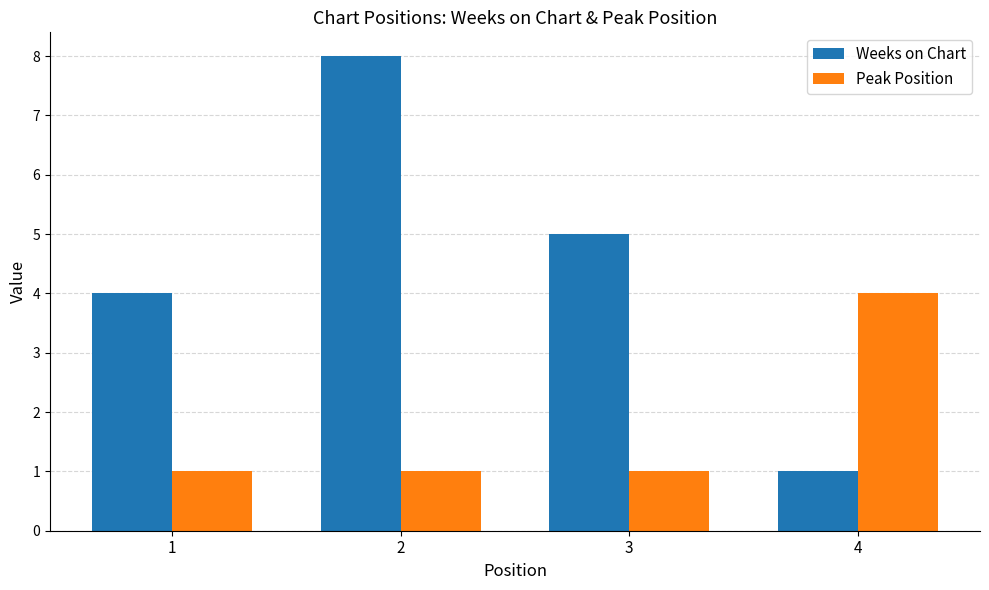

What is the difference between the maximum and minimum values in the Peak Position series?

3